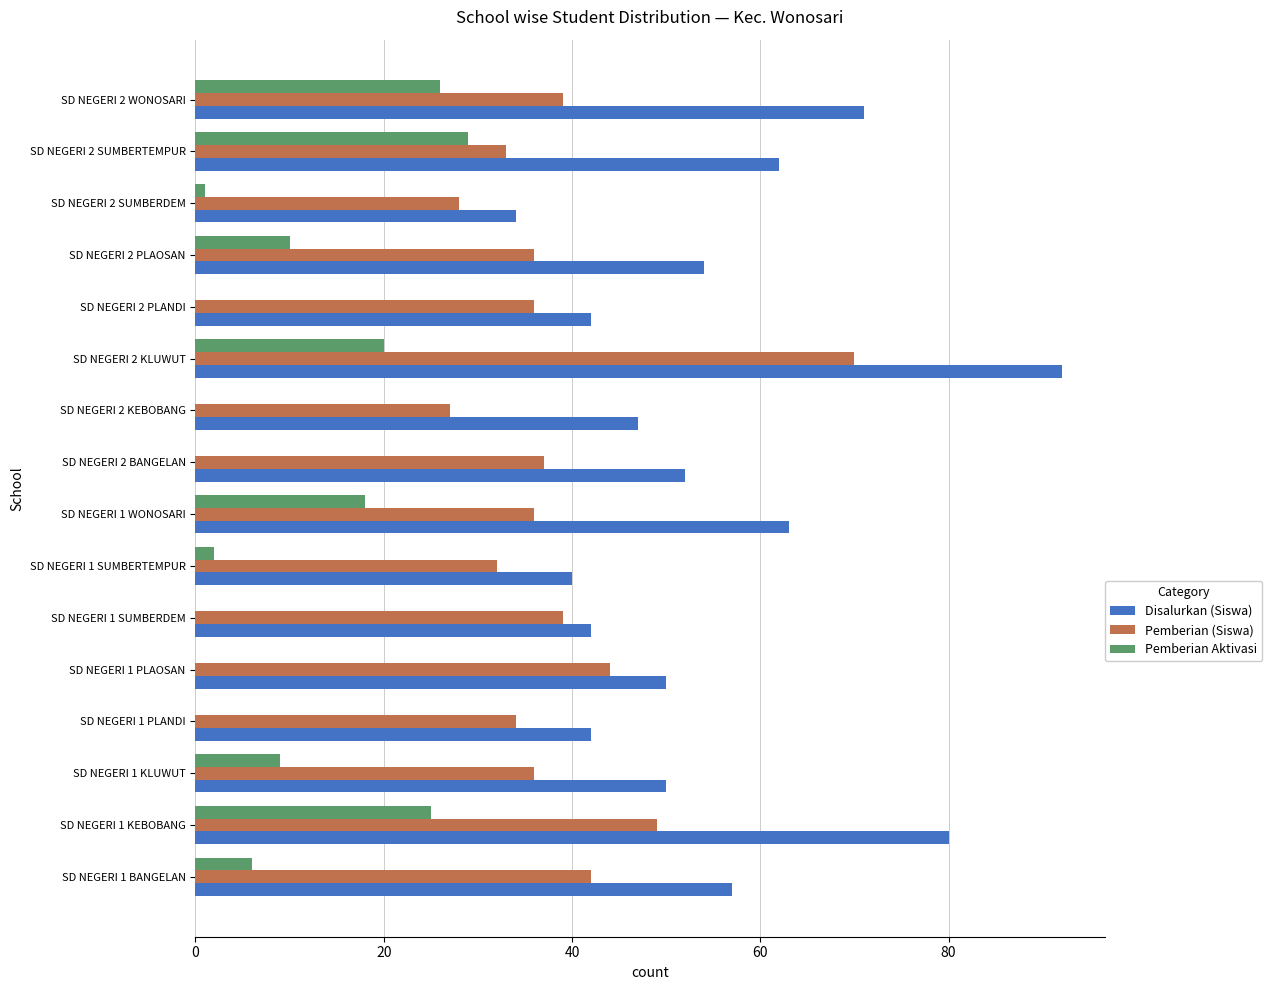

The value of Pemberian Aktivasi at SD NEGERI 2 KLUWUT is 20. True or false?

True